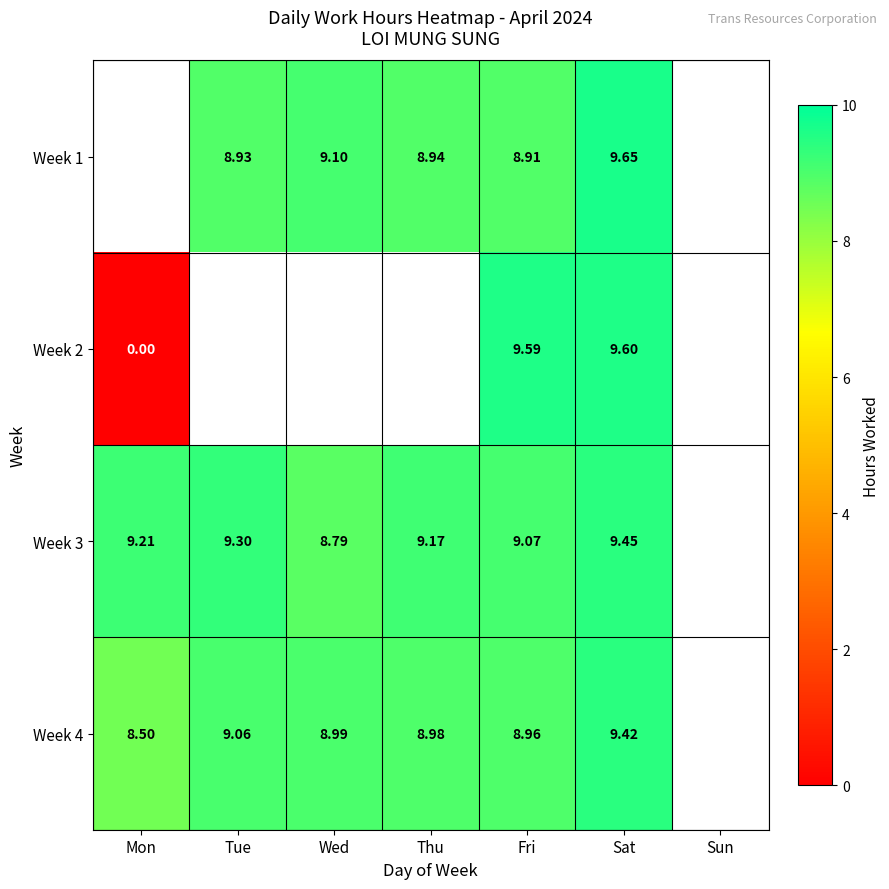

Which has a higher value, Wed or Mon?

Mon